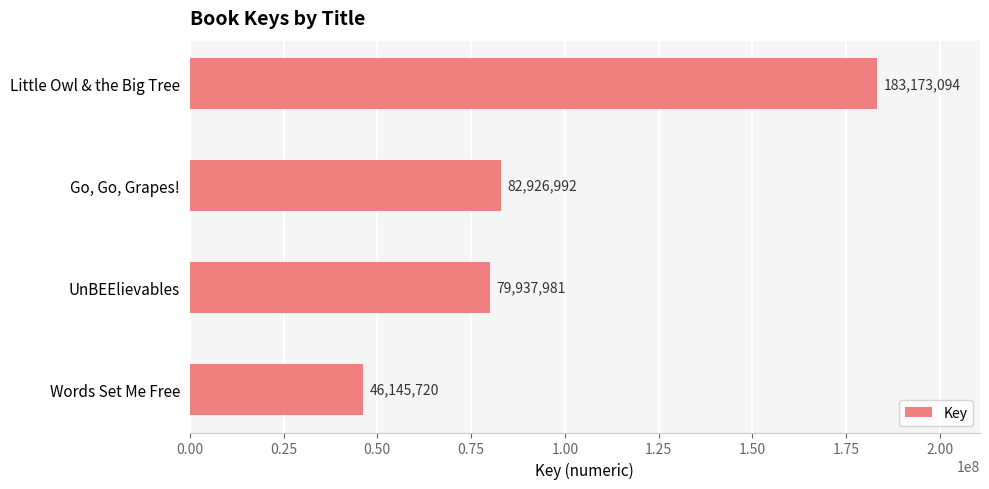

Reading bottom to top, what are all the values shown in this chart?

Words Set Me Free=46145720	UnBEElievables=79937981	Go, Go, Grapes!=82926992	Little Owl & the Big Tree=183173094